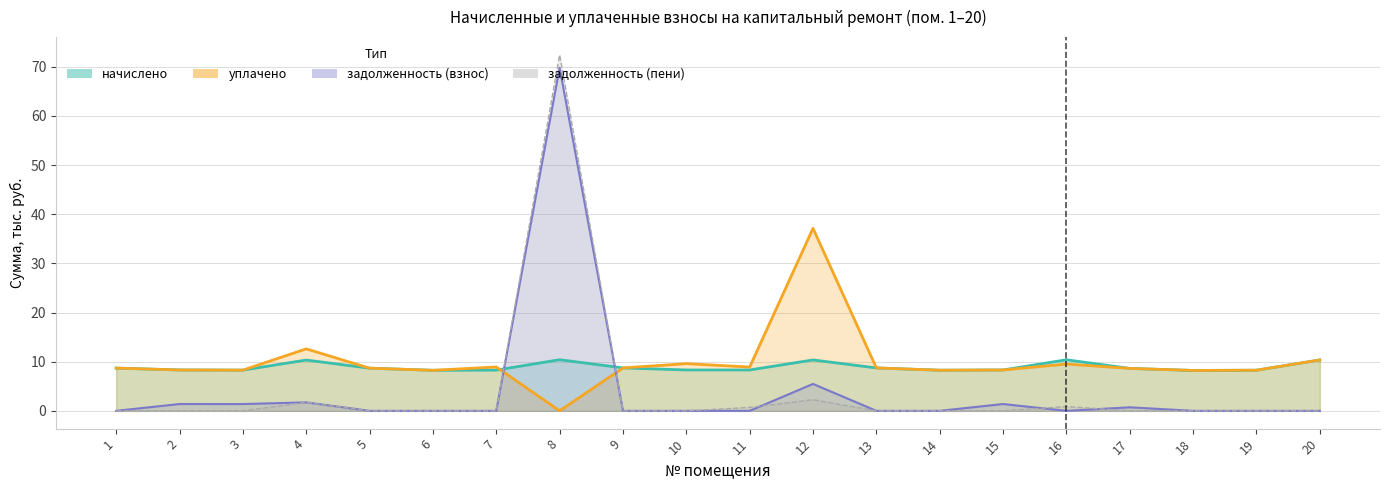

Reading left to right, transcribe all the data shown in this chart.

начислено: 1=8.7	2=8.3	3=8.3	4=10.3	5=8.7	6=8.2	7=8.3	8=10.4	9=8.7	10=8.3	11=8.3	12=10.3	13=8.7	14=8.3	15=8.3	16=10.4	17=8.6	18=8.2	19=8.3	20=10.3
уплачено: 1=8.7	2=8.3	3=8.3	4=12.6	5=8.7	6=8.2	7=8.9	8=0.0	9=8.7	10=9.6	11=8.9	12=37.1	13=8.7	14=8.3	15=8.3	16=9.5	17=8.6	18=8.2	19=8.3	20=10.3
задолженность (взнос): 1=0.0	2=1.4	3=1.4	4=1.7	5=0.0	6=0.0	7=0.0	8=69.8	9=0.0	10=0.0	11=0.0	12=5.5	13=0.0	14=0.0	15=1.4	16=0.0	17=0.7	18=0.0	19=0.0	20=0.0
задолженность (пени): 1=0.0	2=0.0	3=0.0	4=1.7	5=0.0	6=0.0	7=0.0	8=72.4	9=0.0	10=0.0	11=0.7	12=2.3	13=0.0	14=0.0	15=0.0	16=0.9	17=0.0	18=0.0	19=0.0	20=0.0